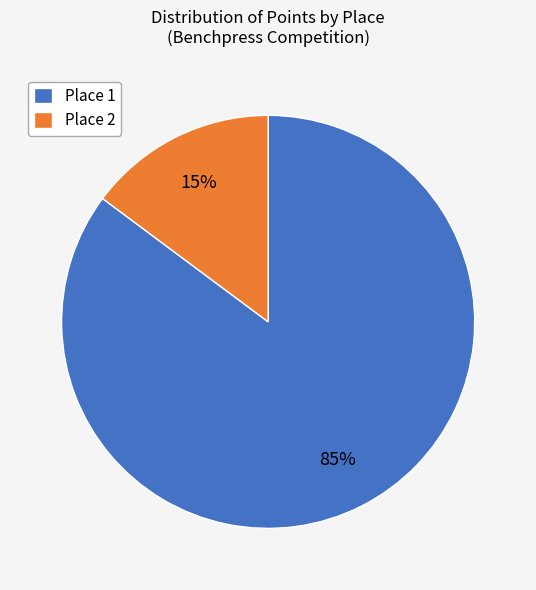

Between Place 1 and Place 2, which is larger?

Place 1